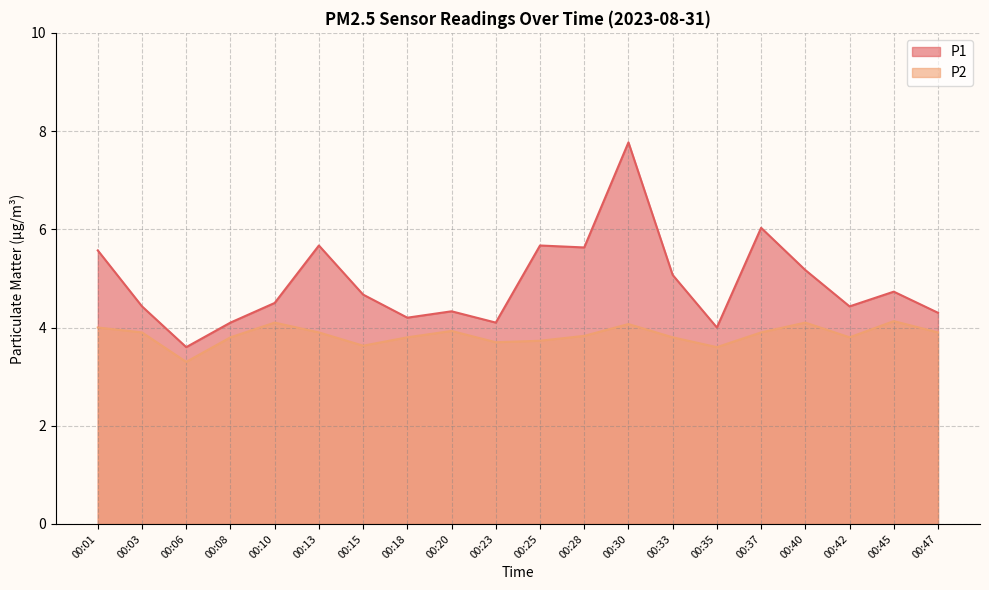

What is the value of the P2 point at the 14th from the left?

3.8